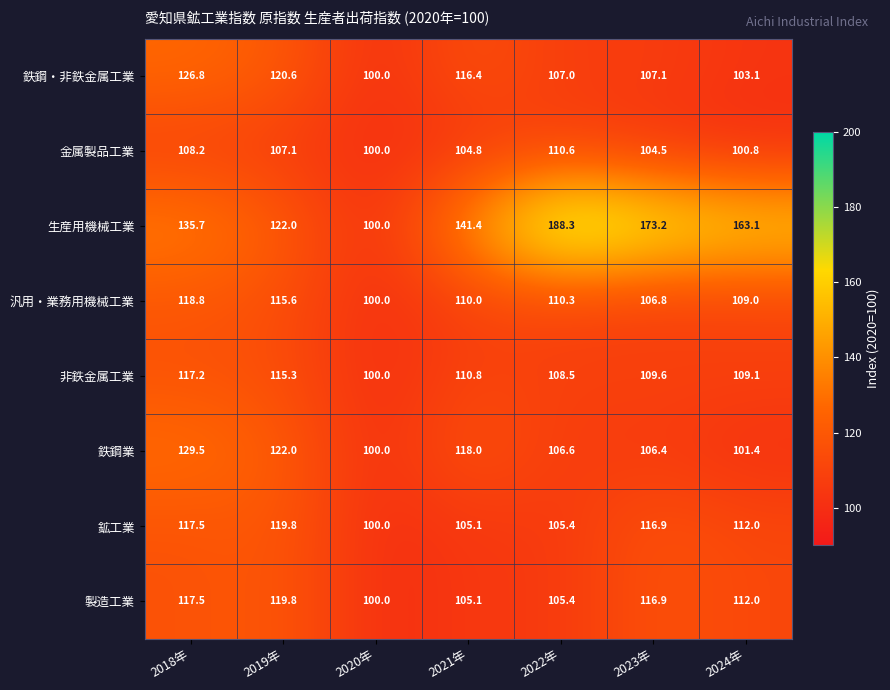

What is the difference between the highest and lowest values at 2023年?

68.7